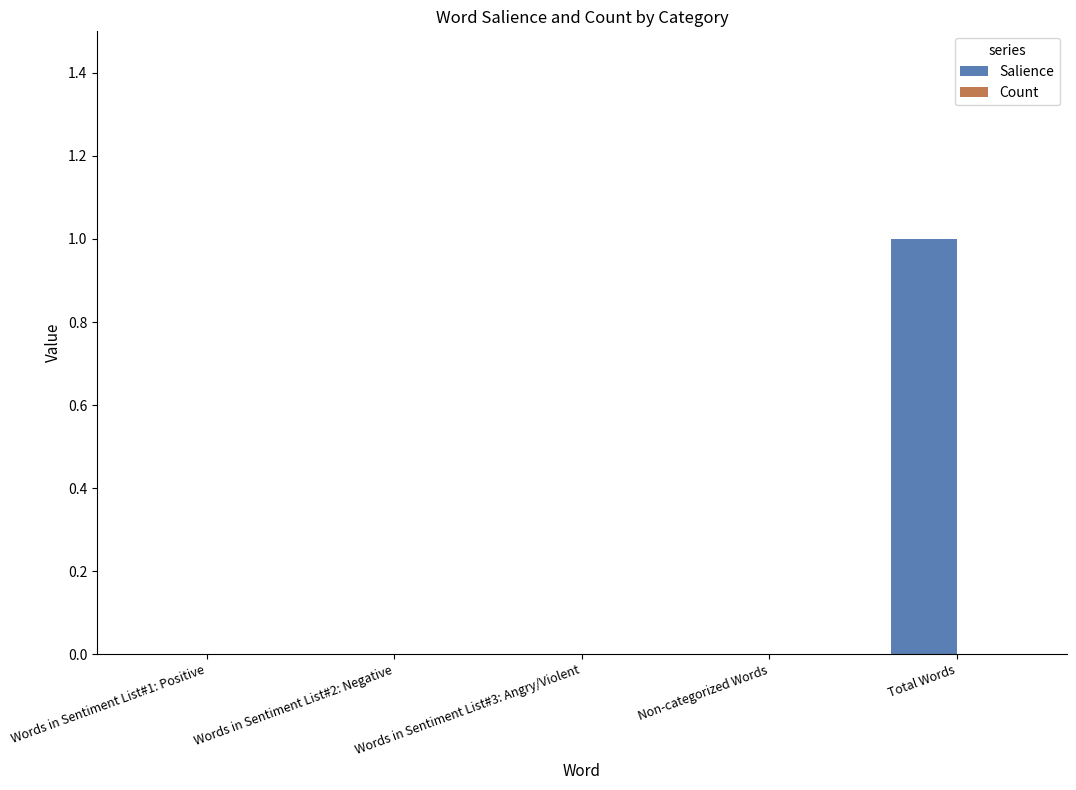

The chart shows a value of 0 at Words in Sentiment List#3: Angry/Violent. True or false?

True